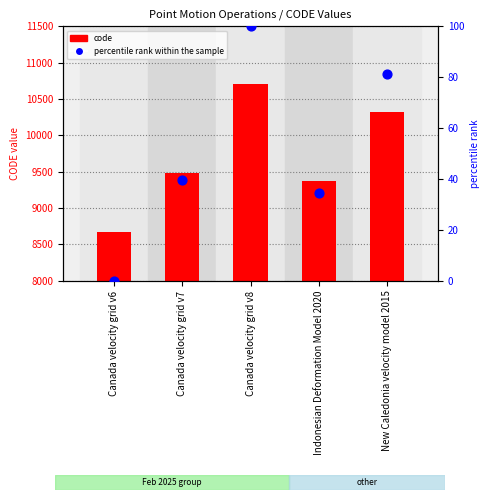

Which series contains the highest Y value?

code